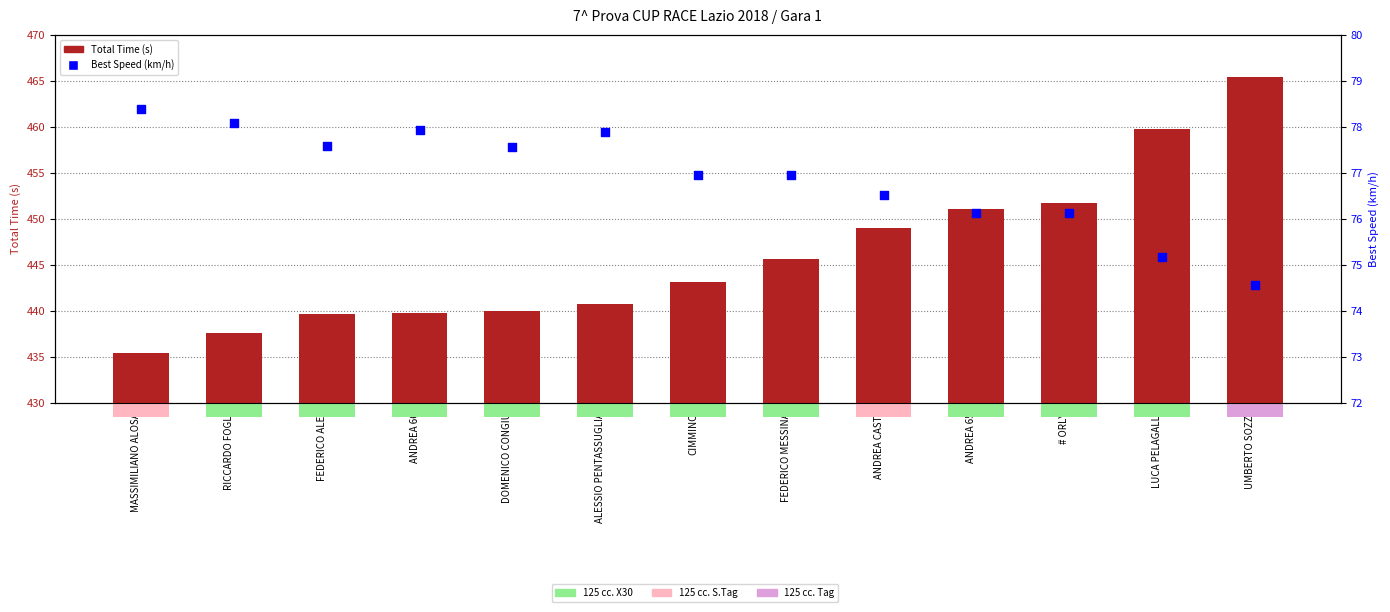

At how many categories does at least one series exceed 328?

13